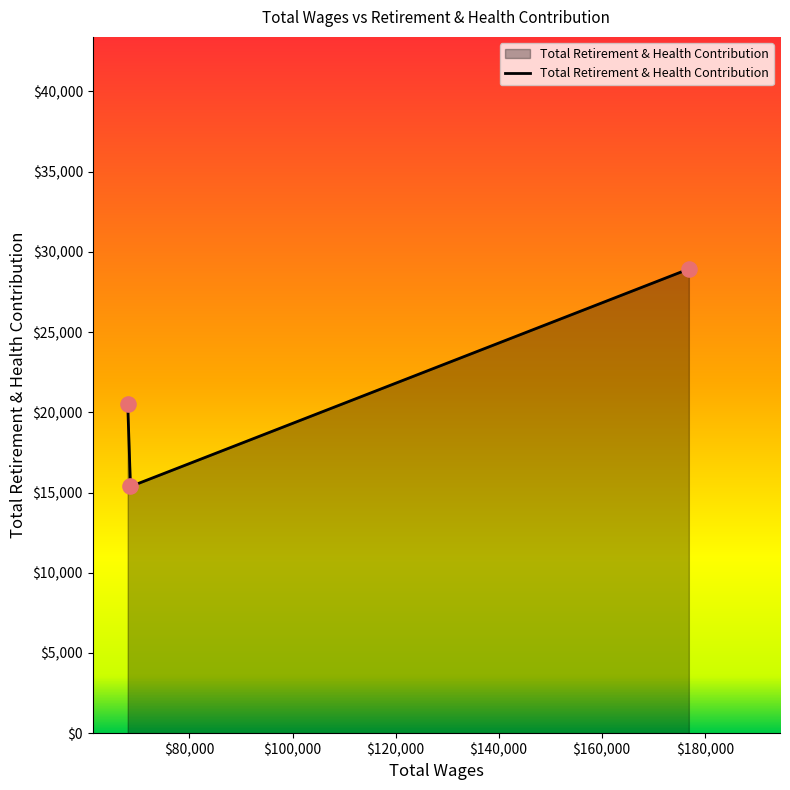

What is the difference between the maximum and minimum values?

13558